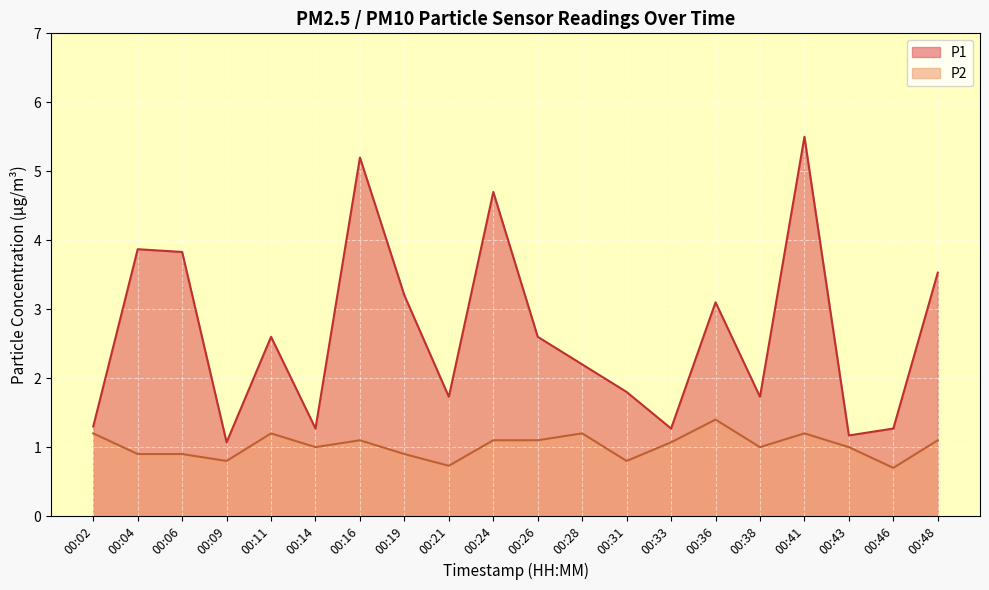

What is the difference between the P1 values at 00:09 and 00:33?

0.2